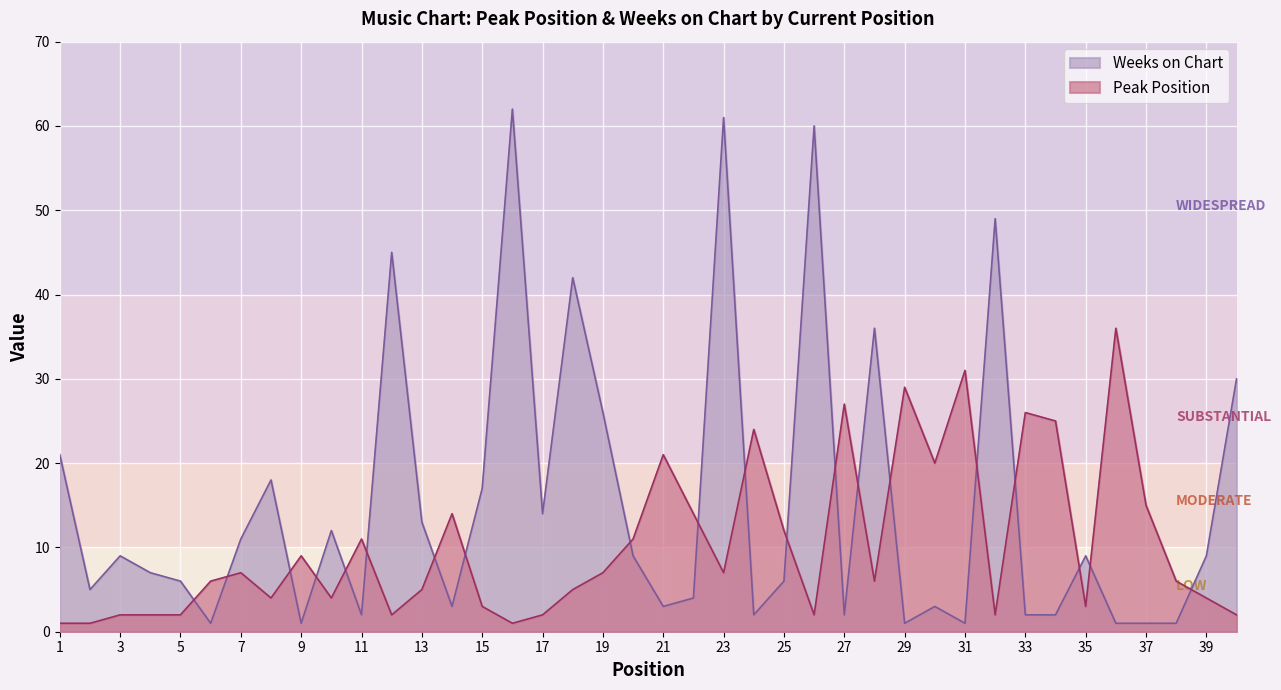

Reading left to right, what are all the values shown in this chart?

Peak Position: 1=1	2=1	3=2	4=2	5=2	6=6	7=7	8=4	9=9	10=4	11=11	12=2	13=5	14=14	15=3	16=1	17=2	18=5	19=7	20=11	21=21	22=14	23=7	24=24	25=12	26=2	27=27	28=6	29=29	30=20	31=31	32=2	33=26	34=25	35=3	36=36	37=15	38=6	39=4	40=2
Weeks on Chart: 1=21	2=5	3=9	4=7	5=6	6=1	7=11	8=18	9=1	10=12	11=2	12=45	13=13	14=3	15=17	16=62	17=14	18=42	19=26	20=9	21=3	22=4	23=61	24=2	25=6	26=60	27=2	28=36	29=1	30=3	31=1	32=49	33=2	34=2	35=9	36=1	37=1	38=1	39=9	40=30